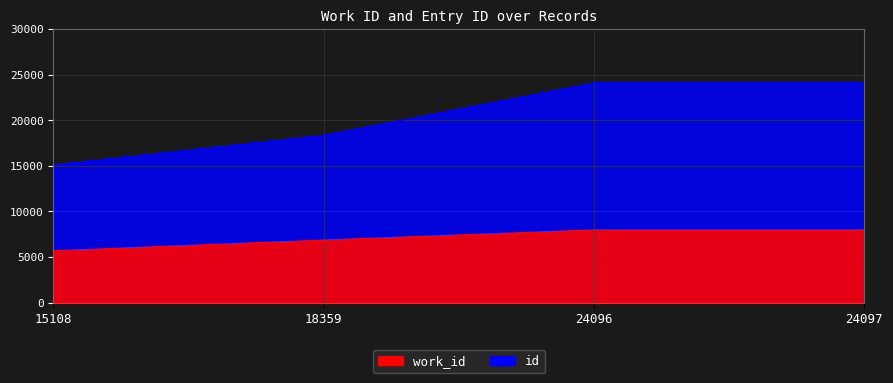

What is the difference between the second highest and second lowest values in the id series?

5737